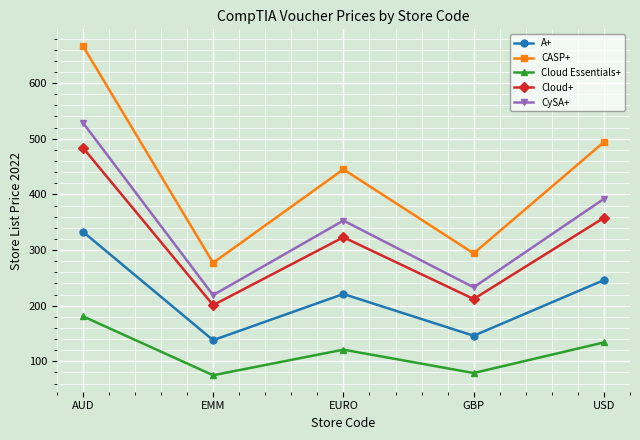

How many lines are shown in the chart?

5